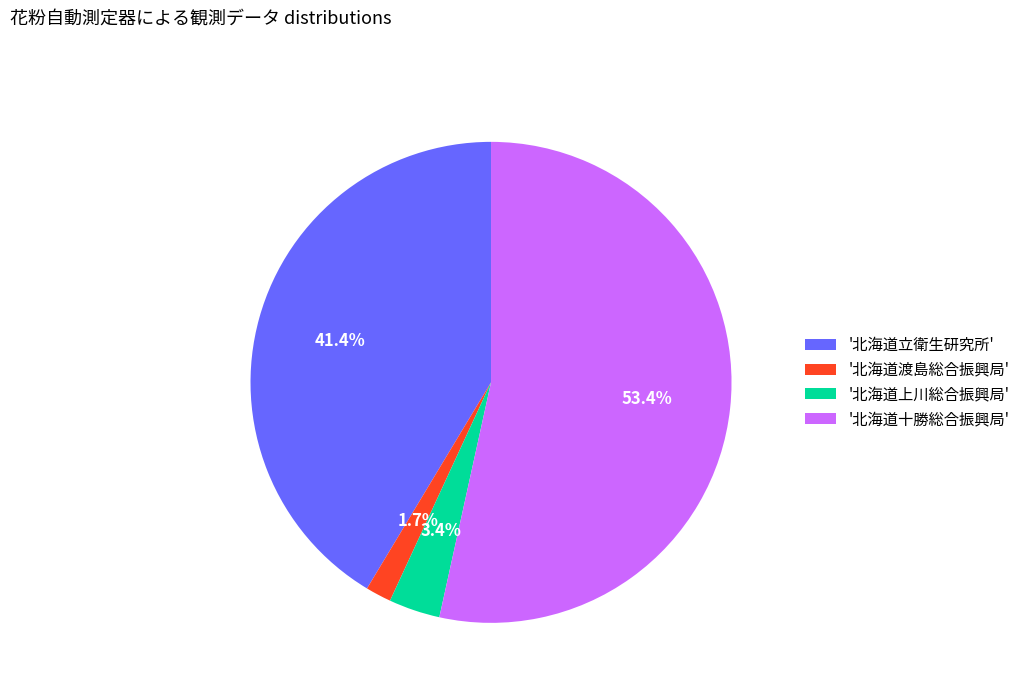

How many slices are in this pie chart?

4